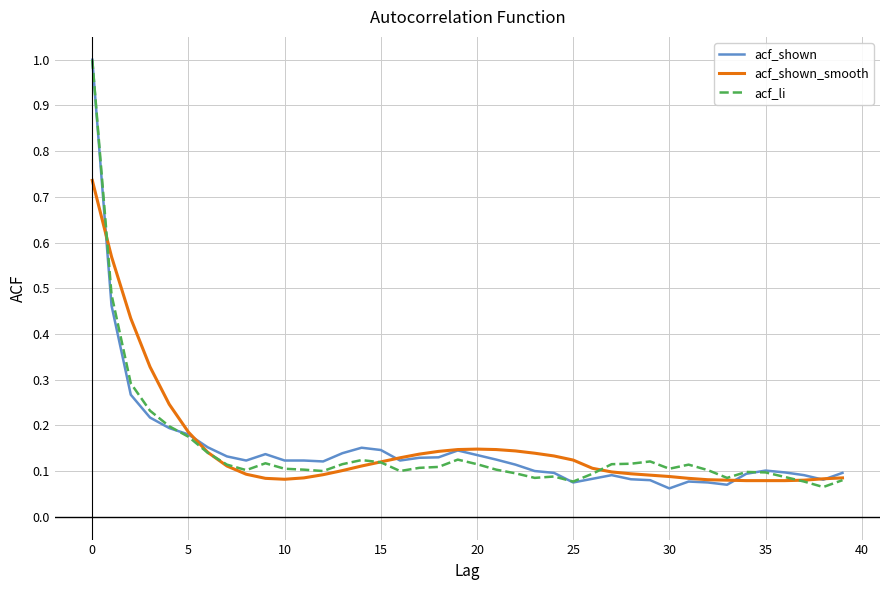

What is the maximum value shown in the chart?

1.0